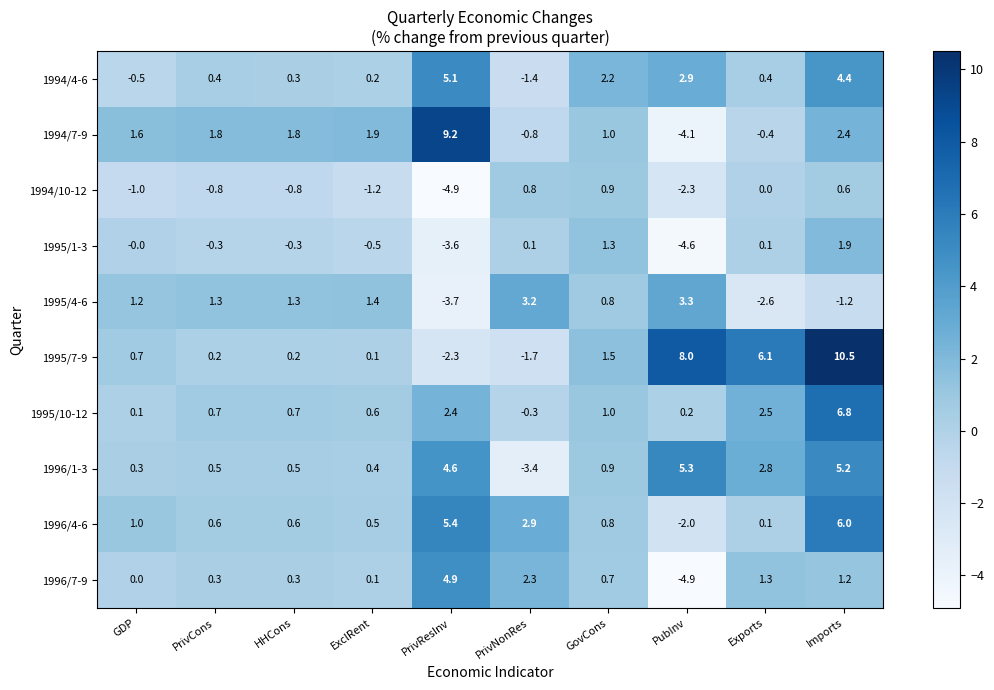

How many data points does each series have?

10